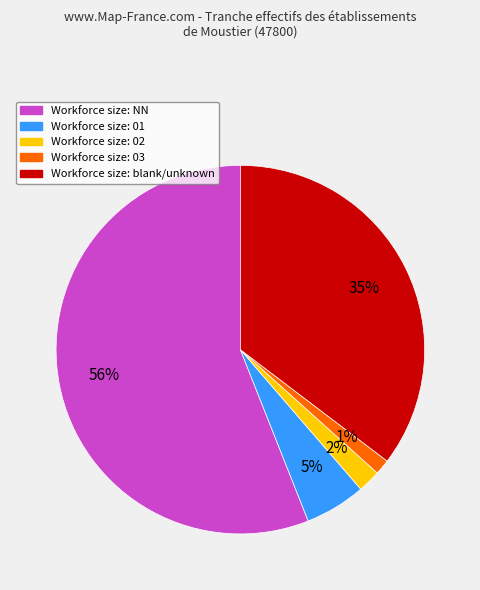

To the nearest percent, what is the average slice percentage?

20%